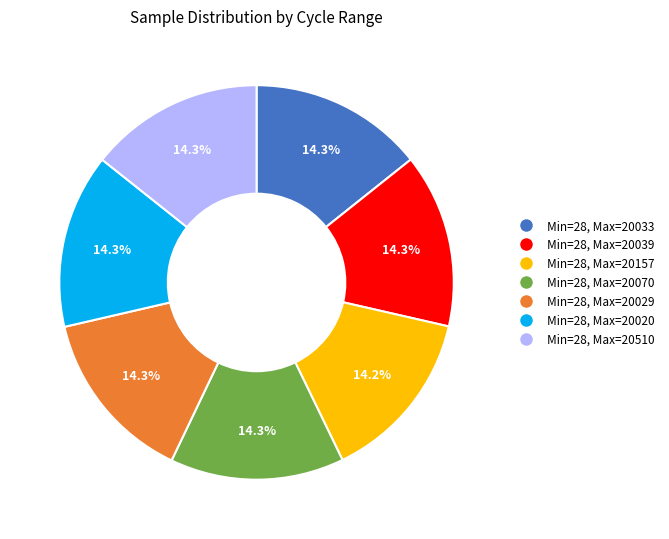

What is the ratio of the value at Min=28, Max=20157 to the value at Min=28, Max=20510?

1.0